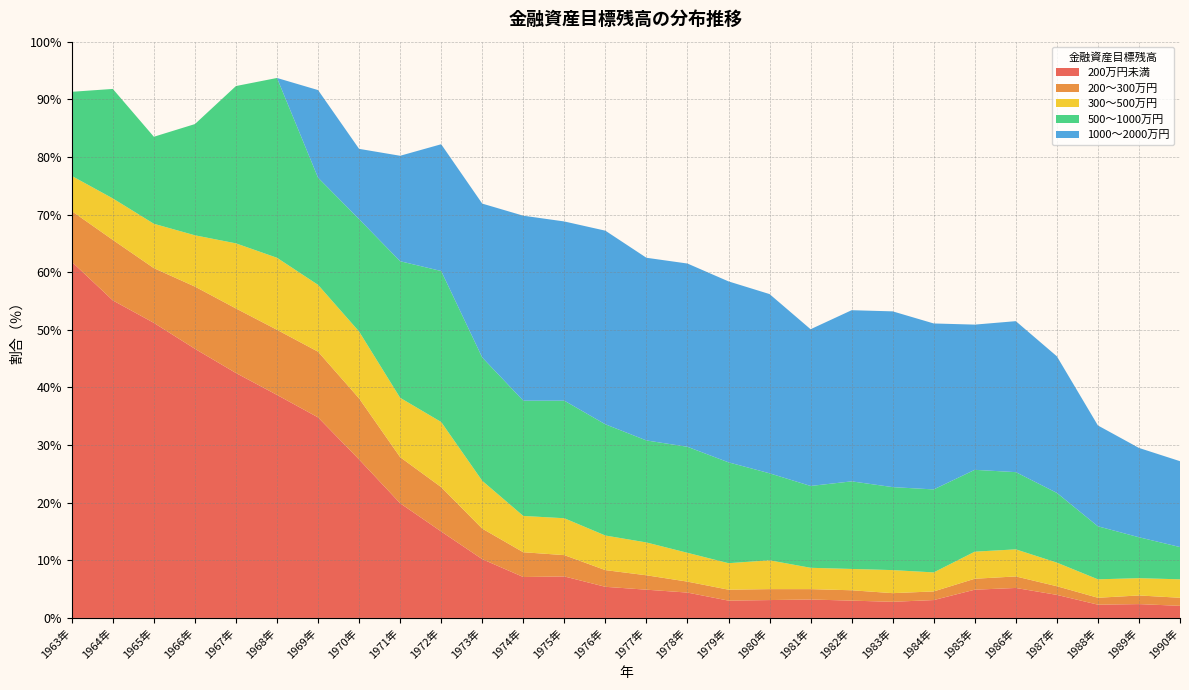

What is the total value across all series at 1969年?

91.6